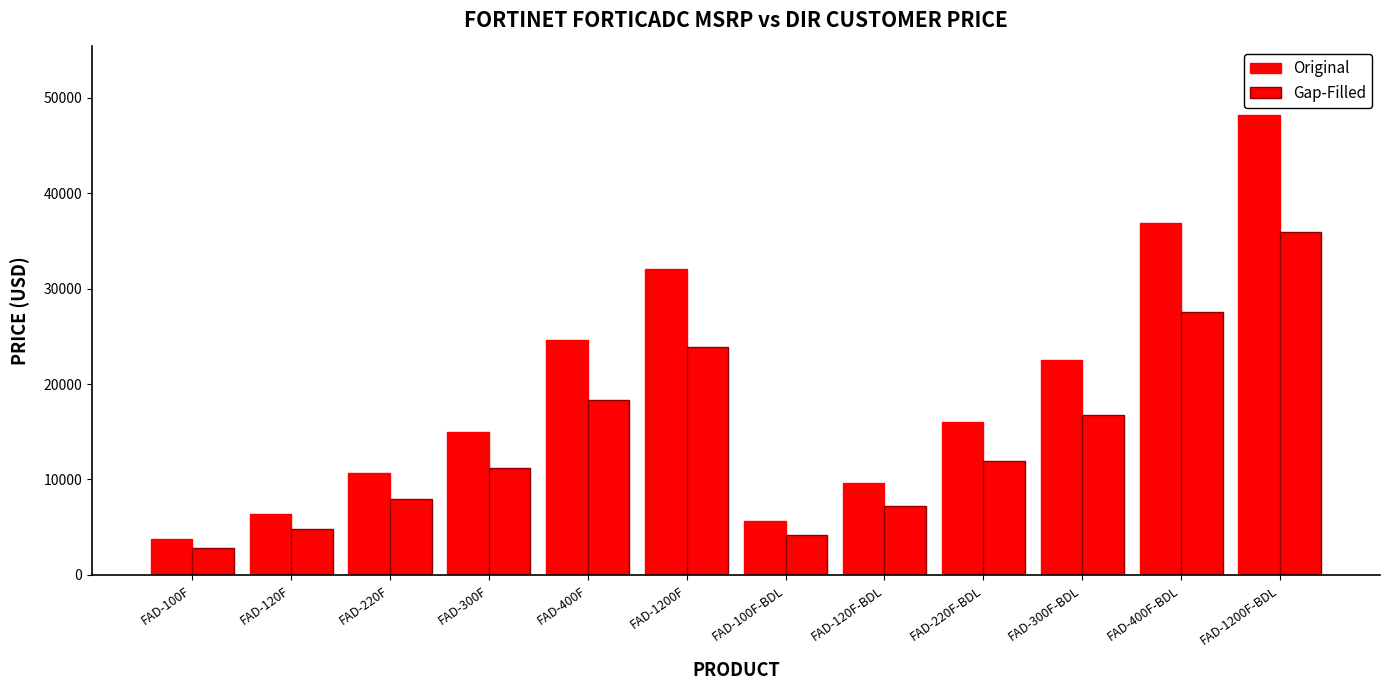

Count the number of categories in the chart.

12